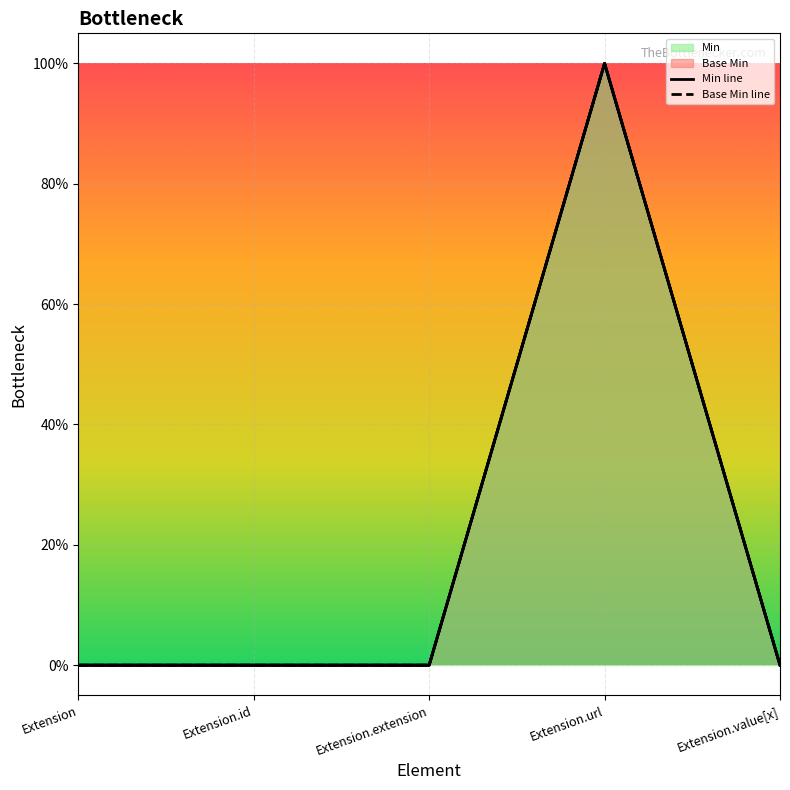

How many data points does each series have?

5